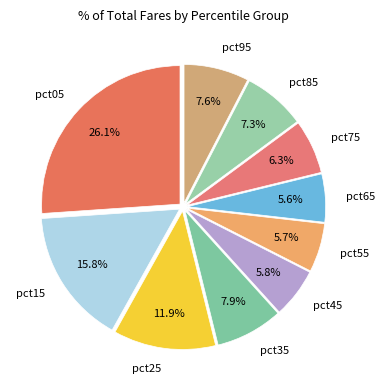

How much of the chart is everything except pct65?

94.4%